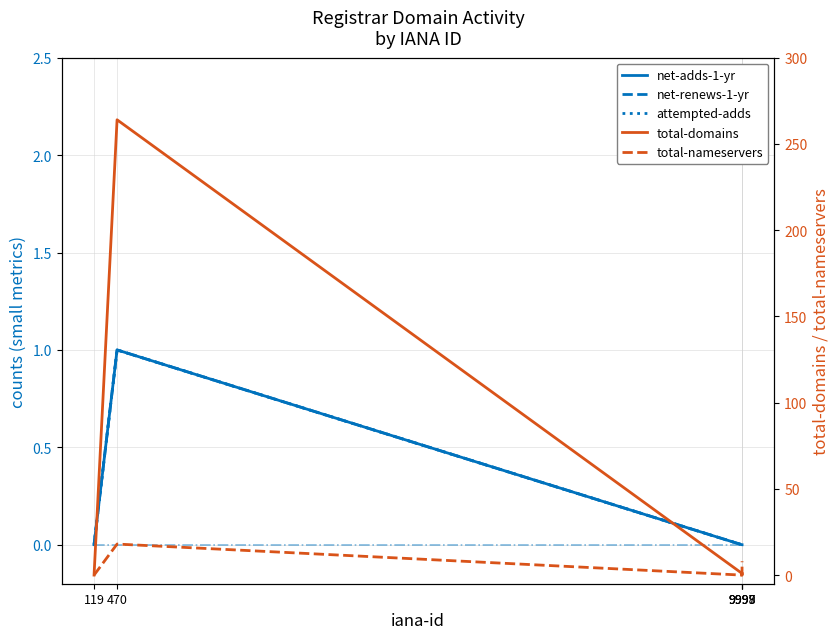

True or false: attempted-adds has more than 1 interior local peaks.

False